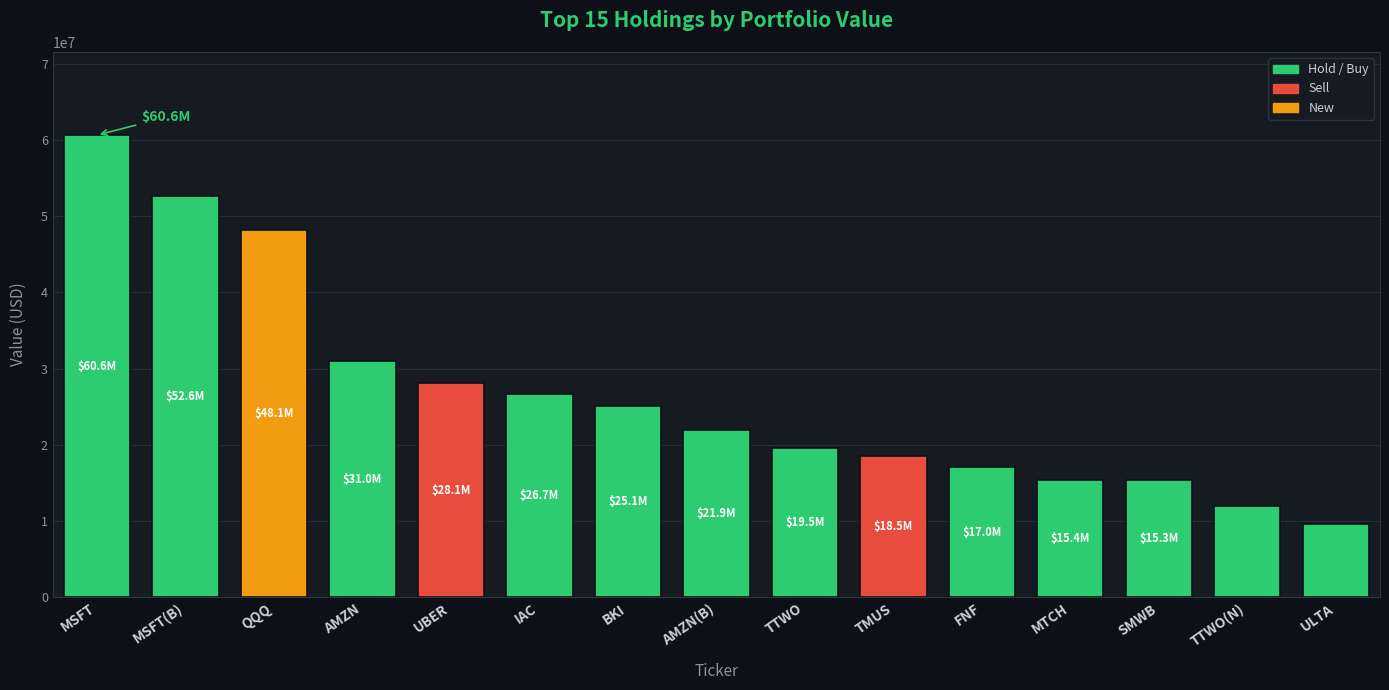

Where is the data nearest to the value 35116641?

AMZN